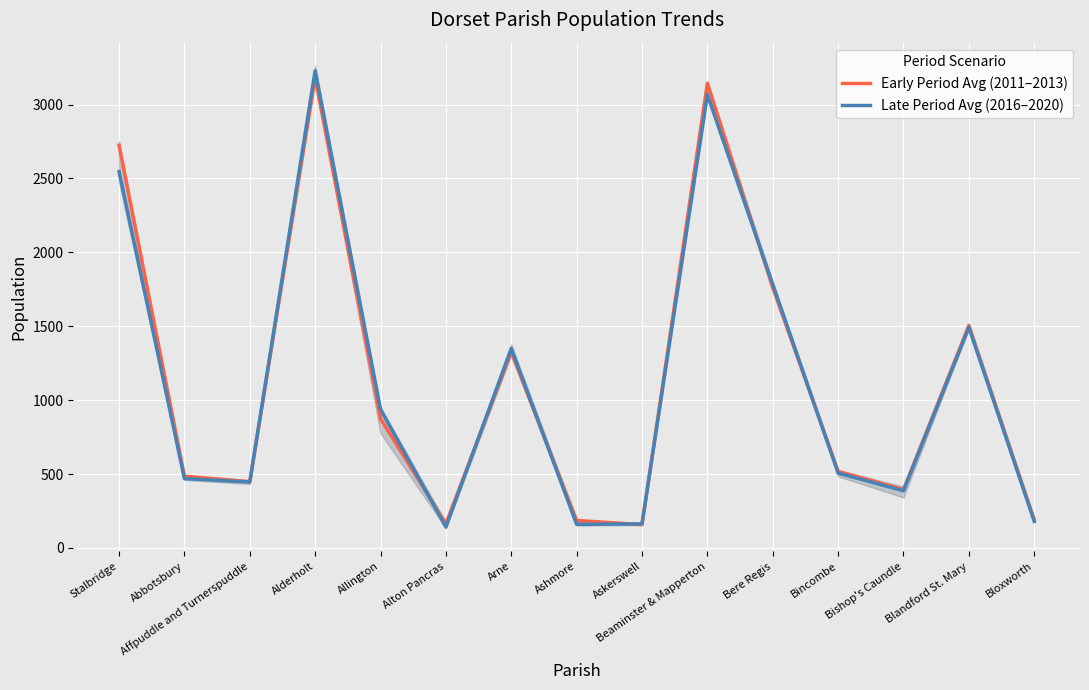

List the series in order of their overall mean, lowest first.

Late Period Avg (2016–2020), Early Period Avg (2011–2013)